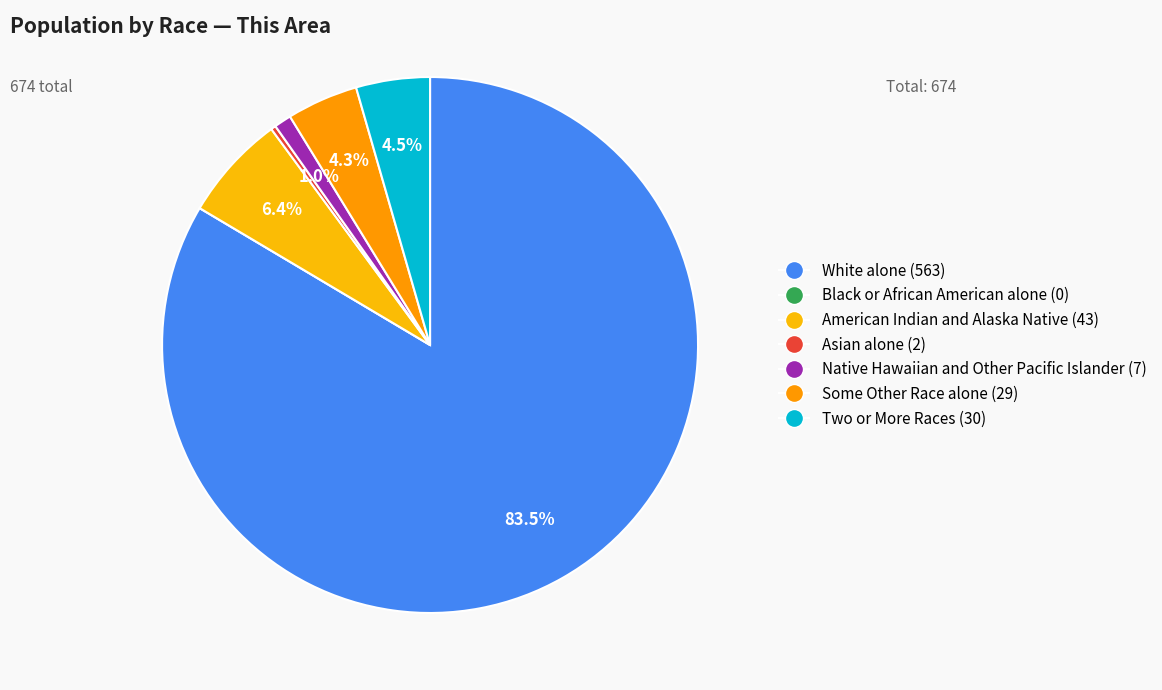

To the nearest percent, what is the average slice percentage?

14%